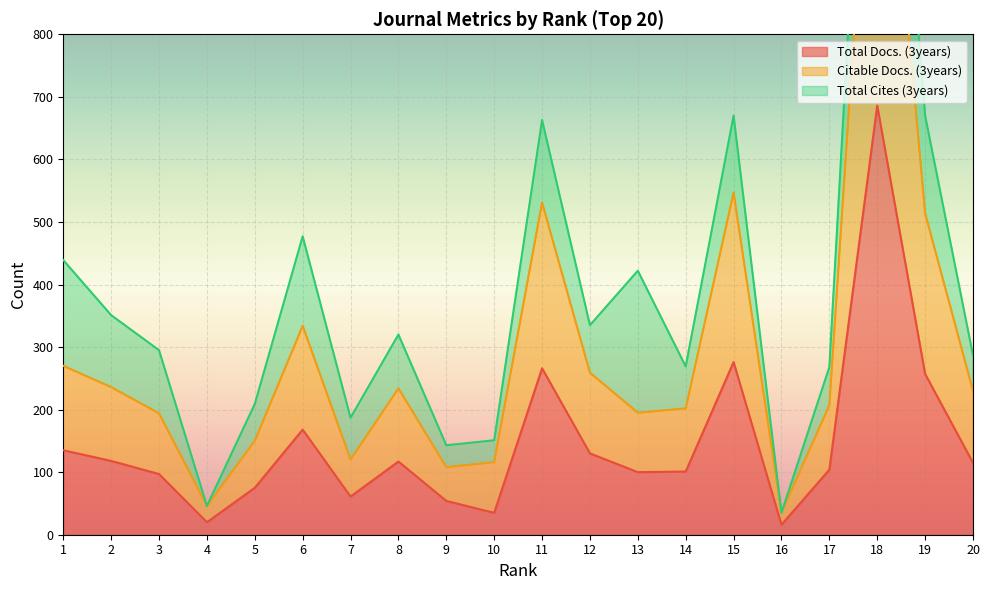

The value of Total Docs. (3years) at 13 is 100. True or false?

True